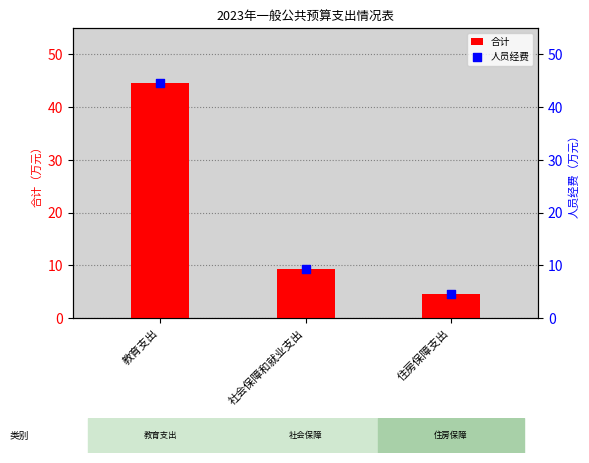

What are all the series names shown in the legend?

合计, 人员经费